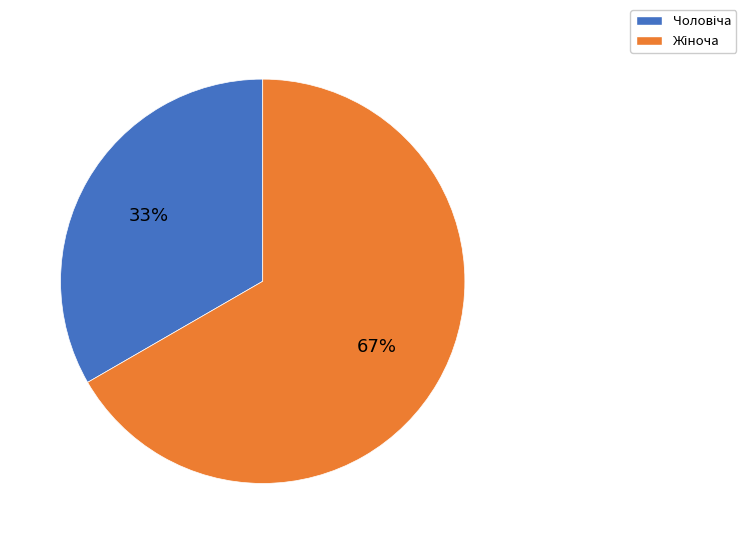

Is there a majority slice in this chart?

Yes